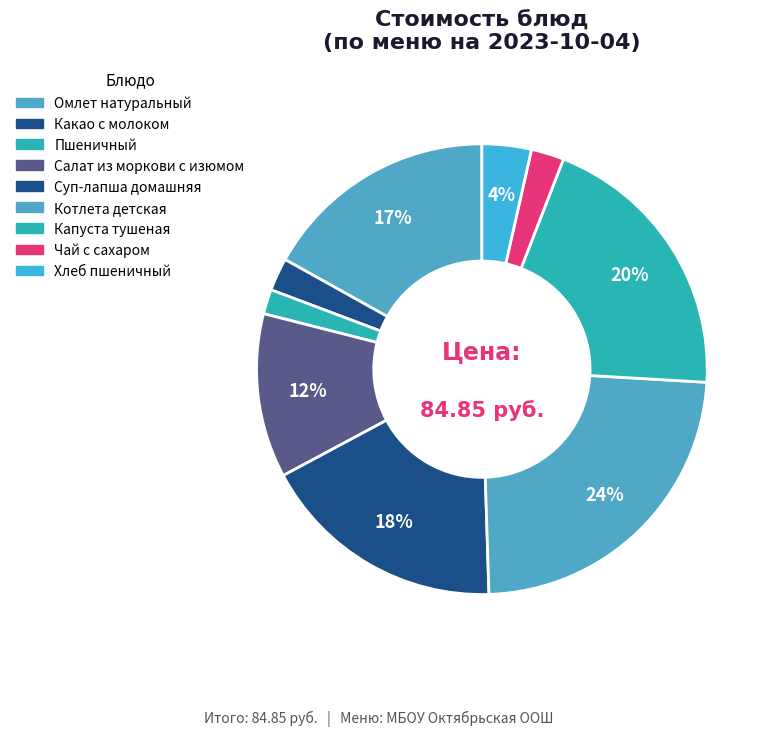

To the nearest percent, what percentage of the pie is Капуста тушеная?

20%